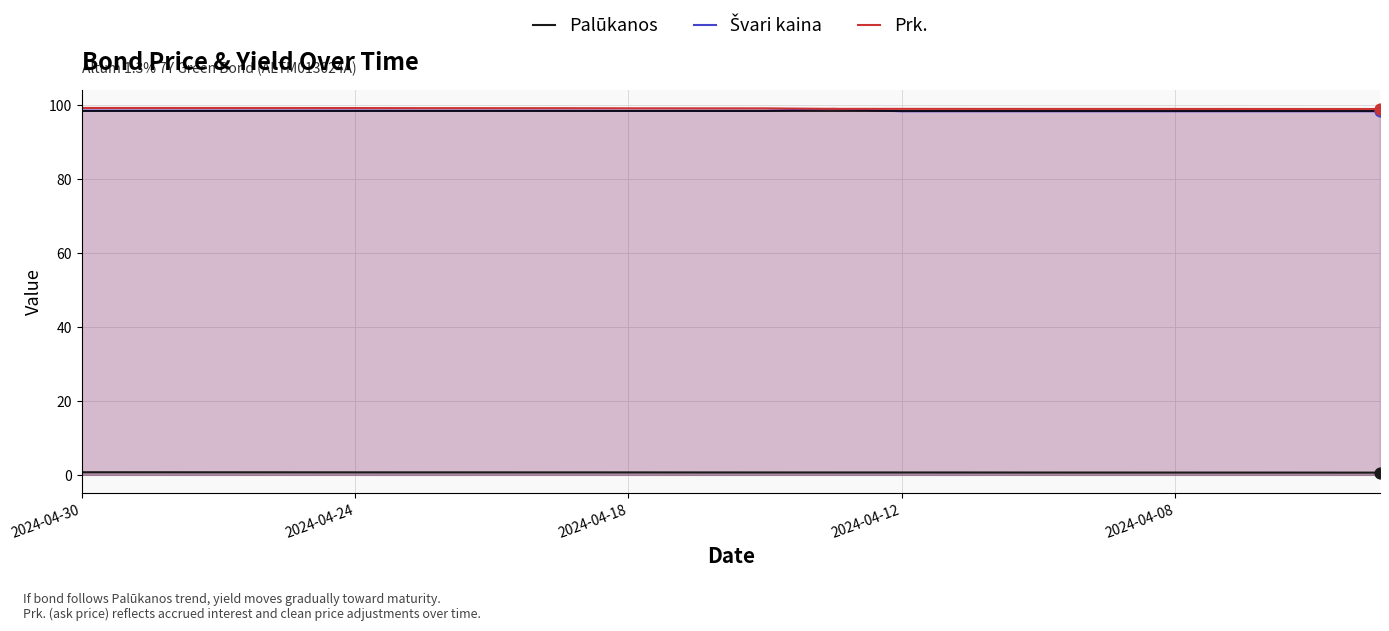

Which series contains the highest Y value?

Prk.